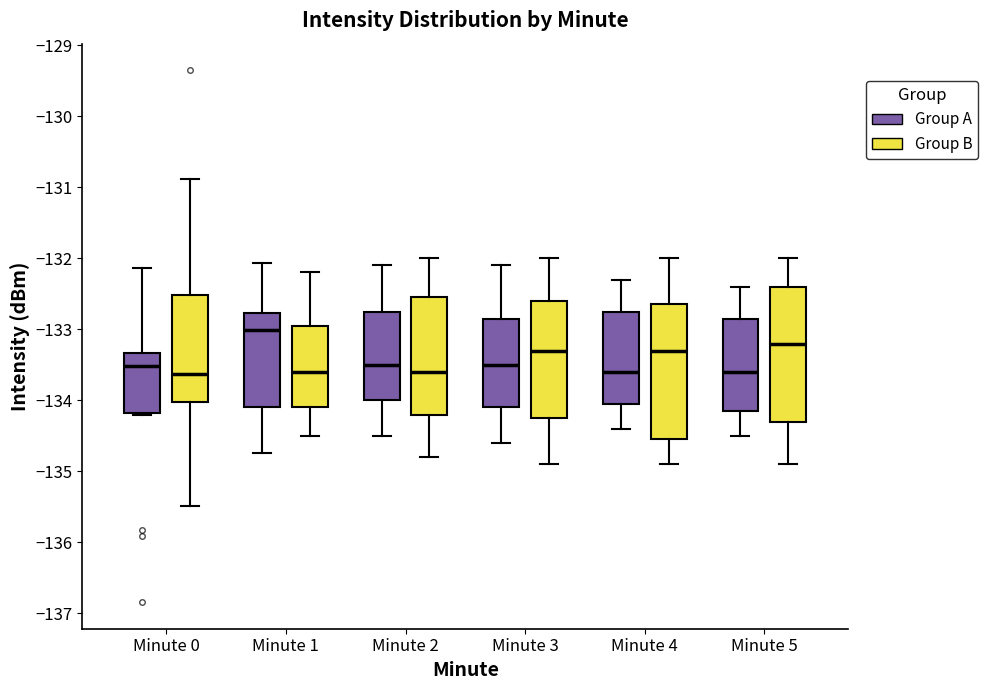

Where does the upper whisker of the box for Minute 0 (Group A) end on the y-axis? The values are not printed on the chart, so give them approximately, as read against the axis.

-132.1